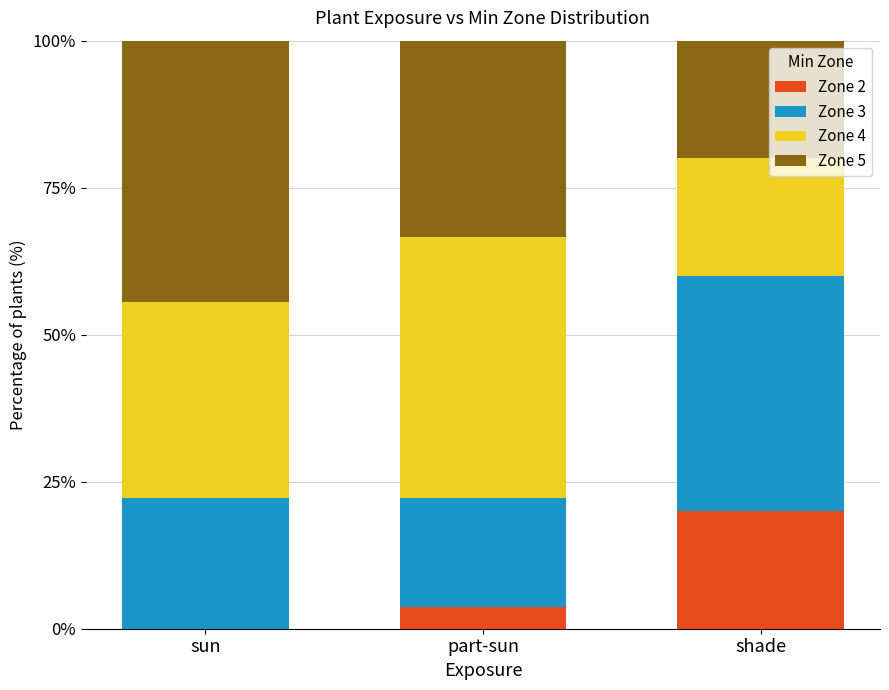

What is the approximate value of Zone 2 at part-sun?

3.7